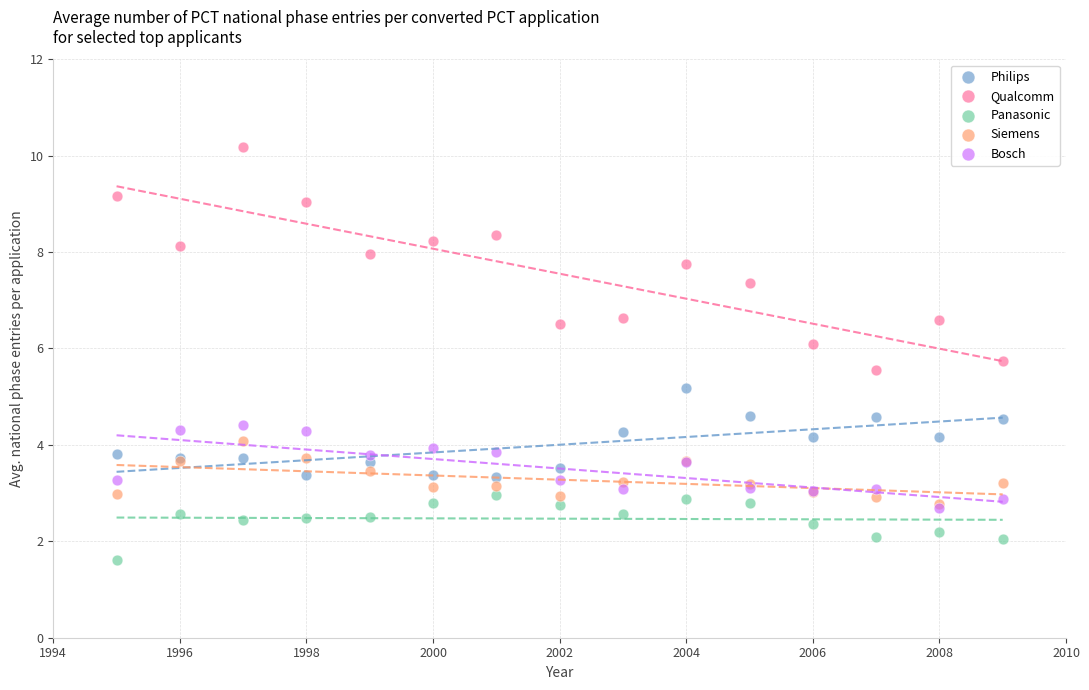

Across all series, what Y value is closest to 5?

5.2